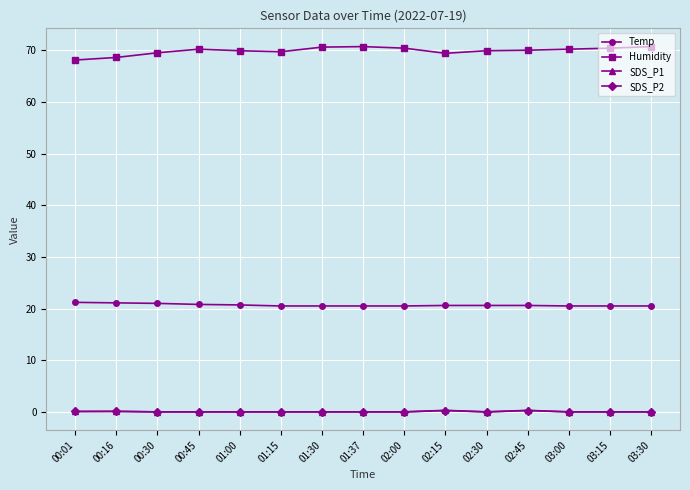

True or false: Temp and SDS_P1 cross at least once.

False